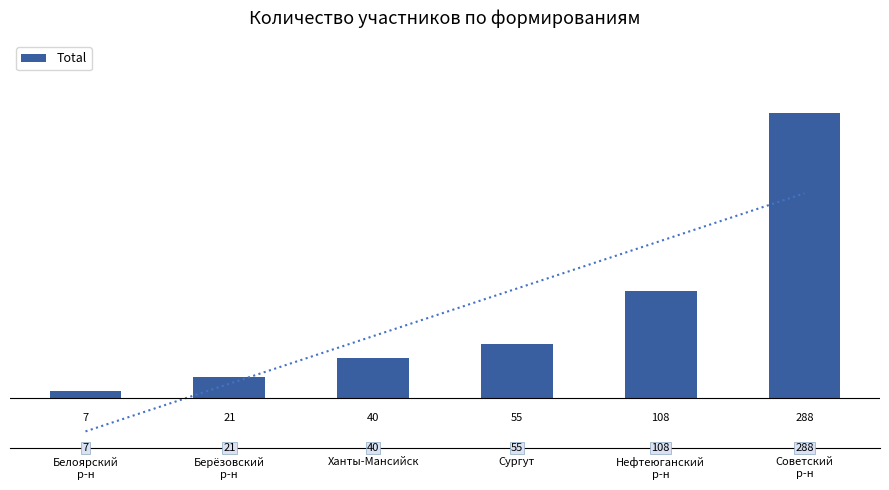

Where is the data nearest to the value 147?

Нефтеюганский
р-н